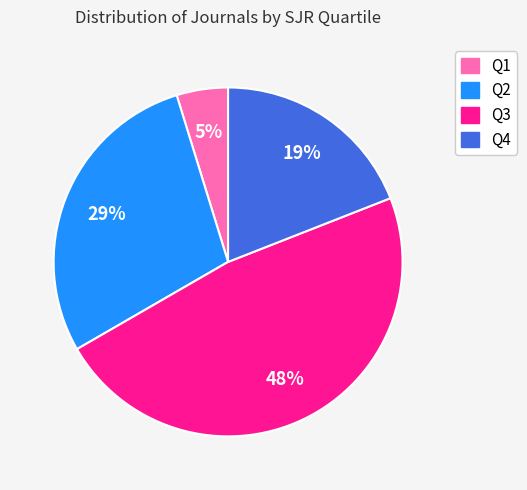

Between Q4 and Q2, which is larger?

Q2